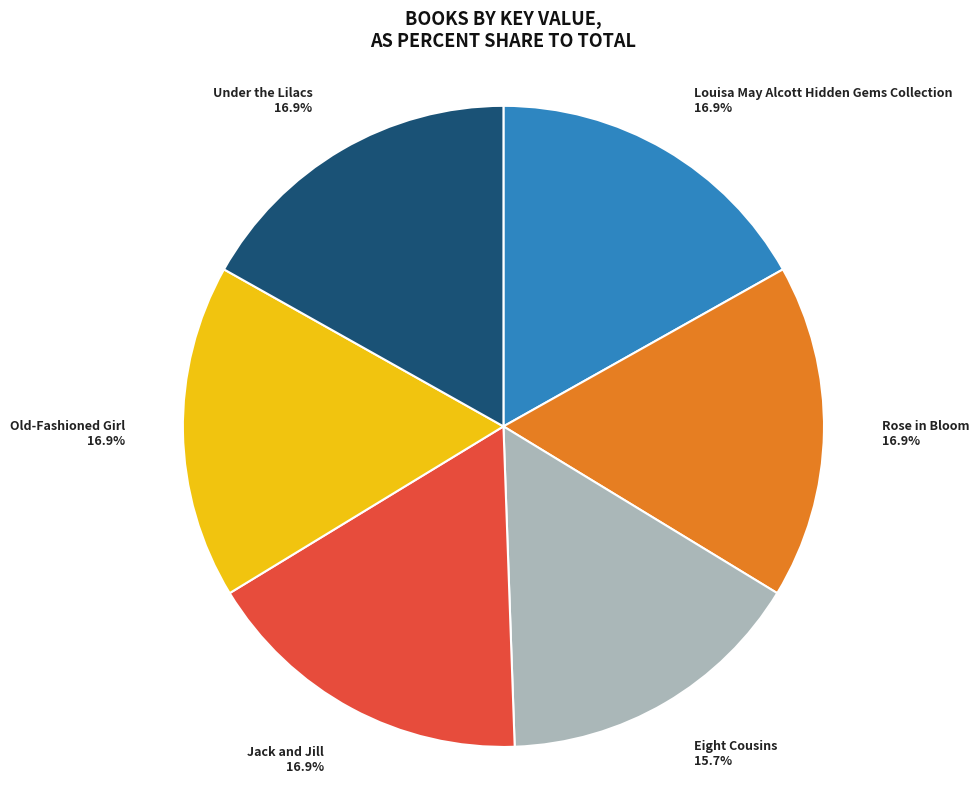

Do Louisa May Alcott Hidden Gems Collection and Under the Lilacs together represent more than half of the pie?

No